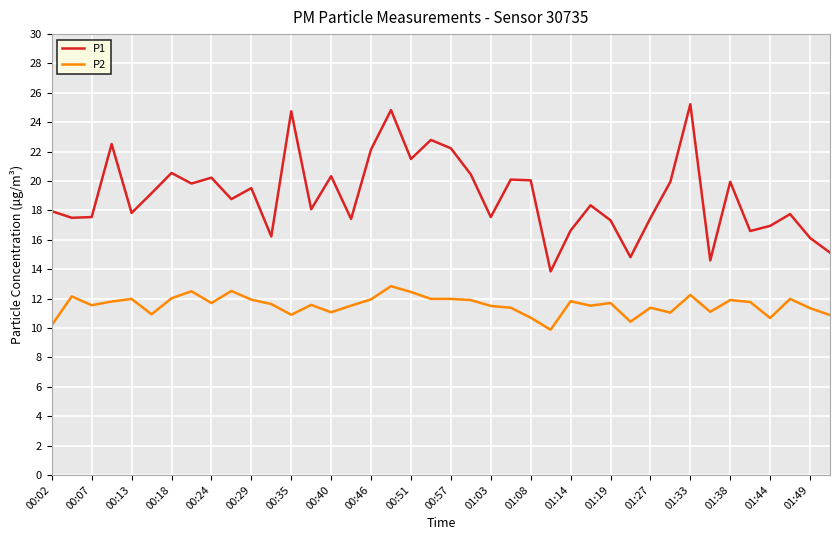

What is the highest value of the P1 series?

25.2